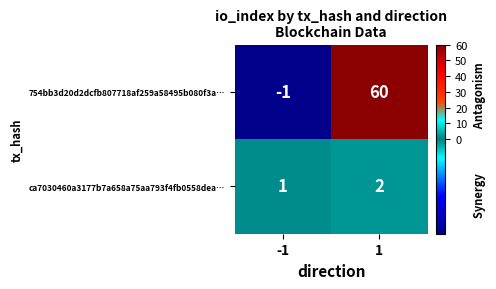

Which series has the largest total across all categories?

754bb3d20d2dcfb807718af259a58495b080f3a…